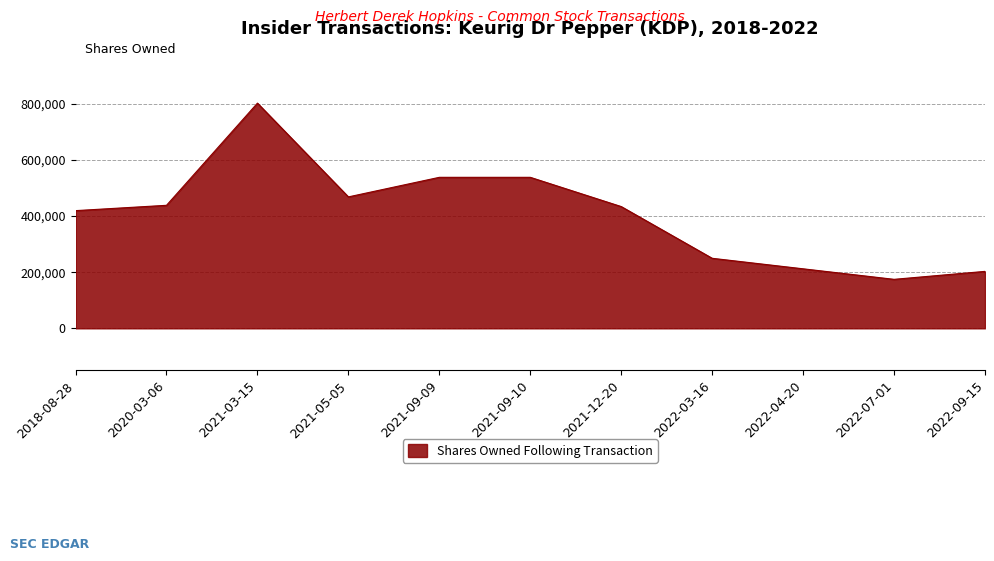

Which has a higher value, 2022-04-20 or 2020-03-06?

2020-03-06